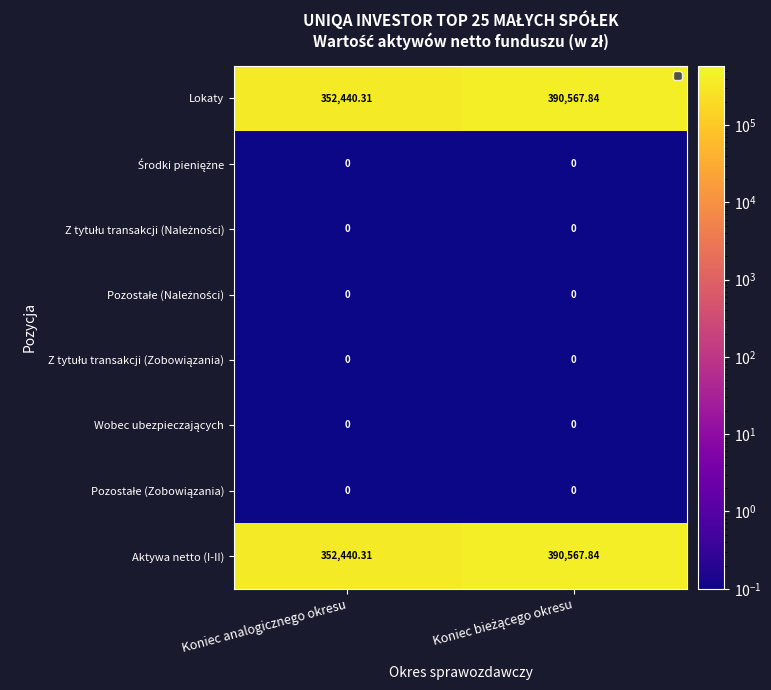

At which label does Aktywa netto (I-II) reach its minimum?

Koniec analogicznego okresu